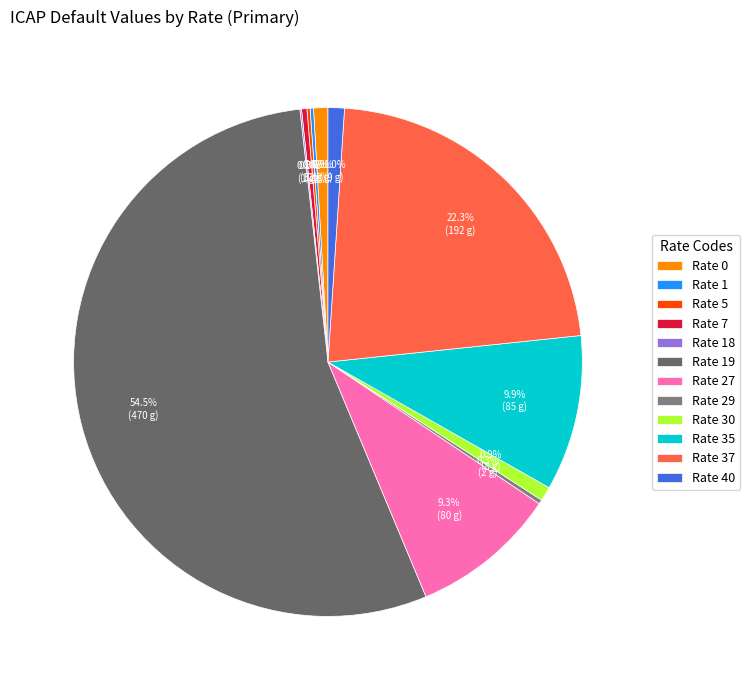

What is the largest slice in the pie chart?

Rate 19